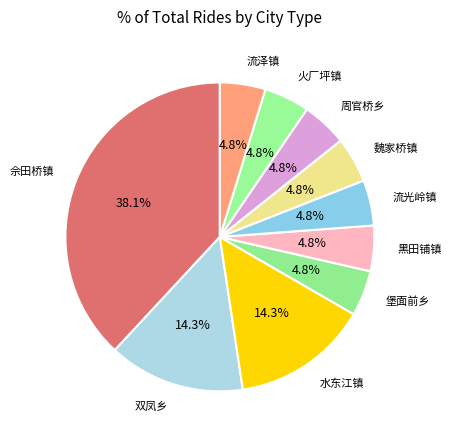

The 流泽镇 slice represents 11% of the pie. True or false?

False